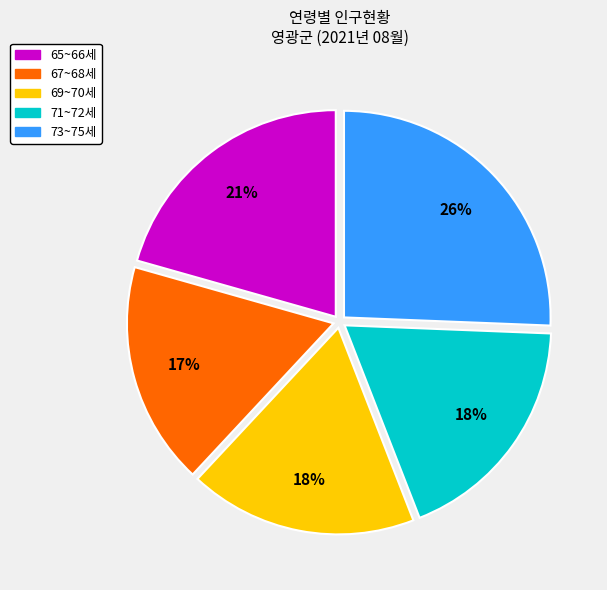

Does 69~70세 account for over 50% of the chart?

No